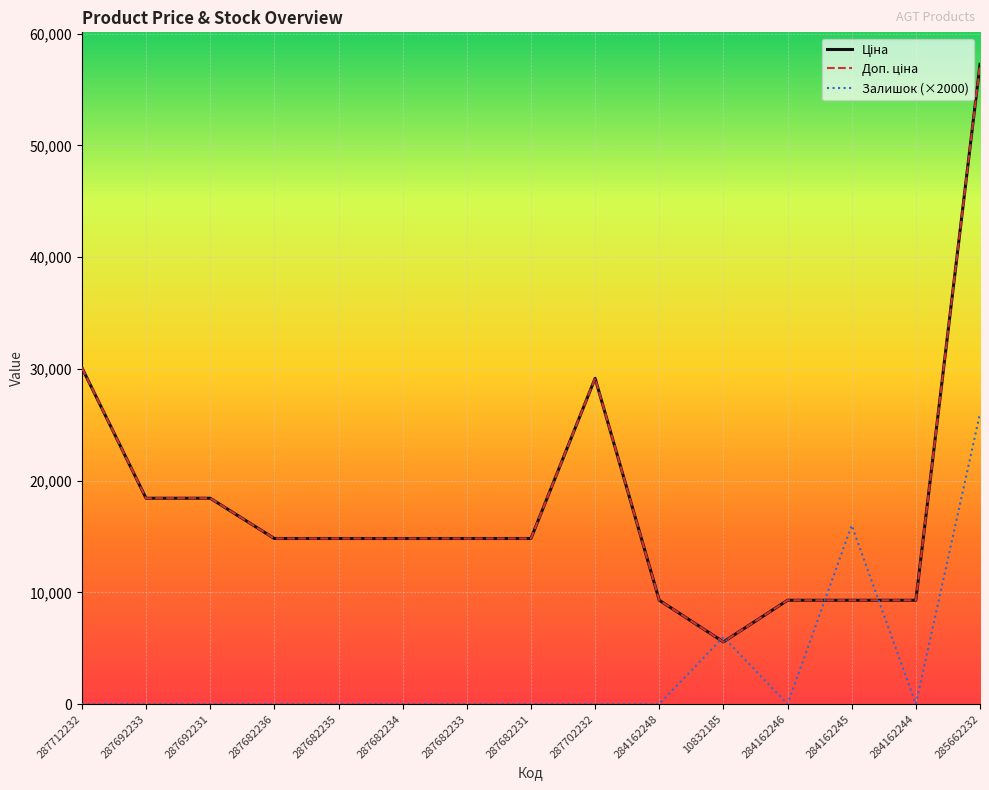

True or false: Доп. ціна has more than 2 points higher than both neighbors.

False